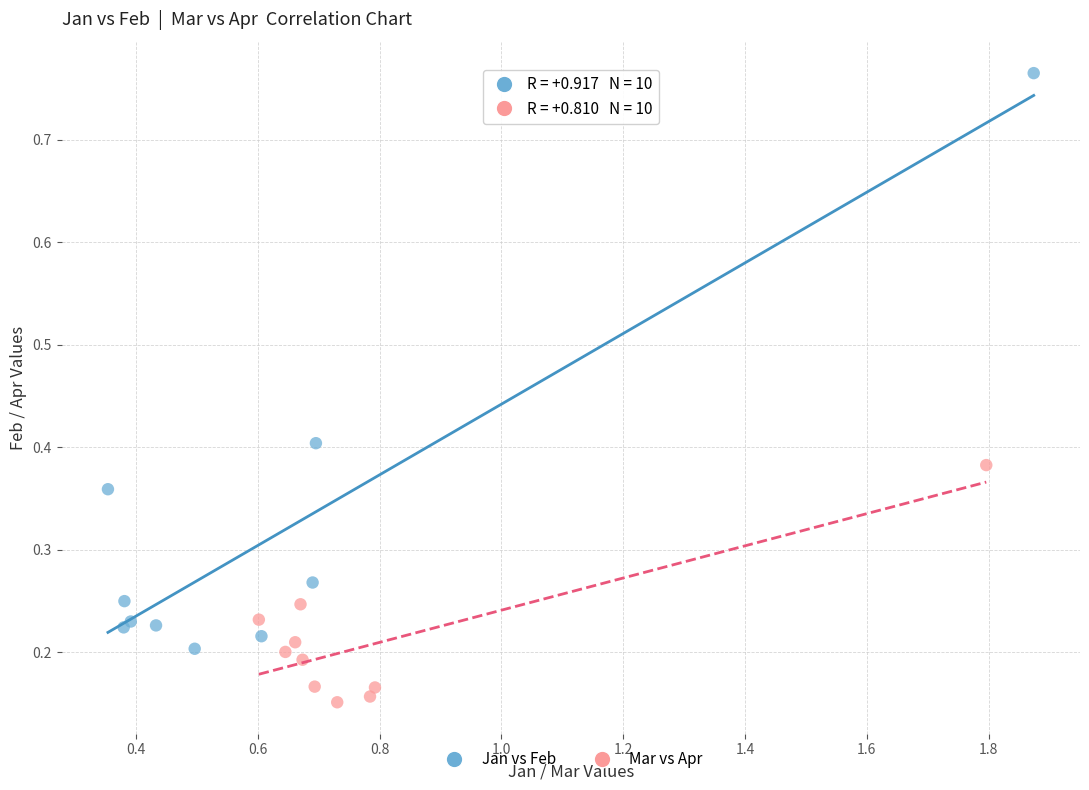

What are all the series names shown in the legend?

Jan vs Feb, Mar vs Apr